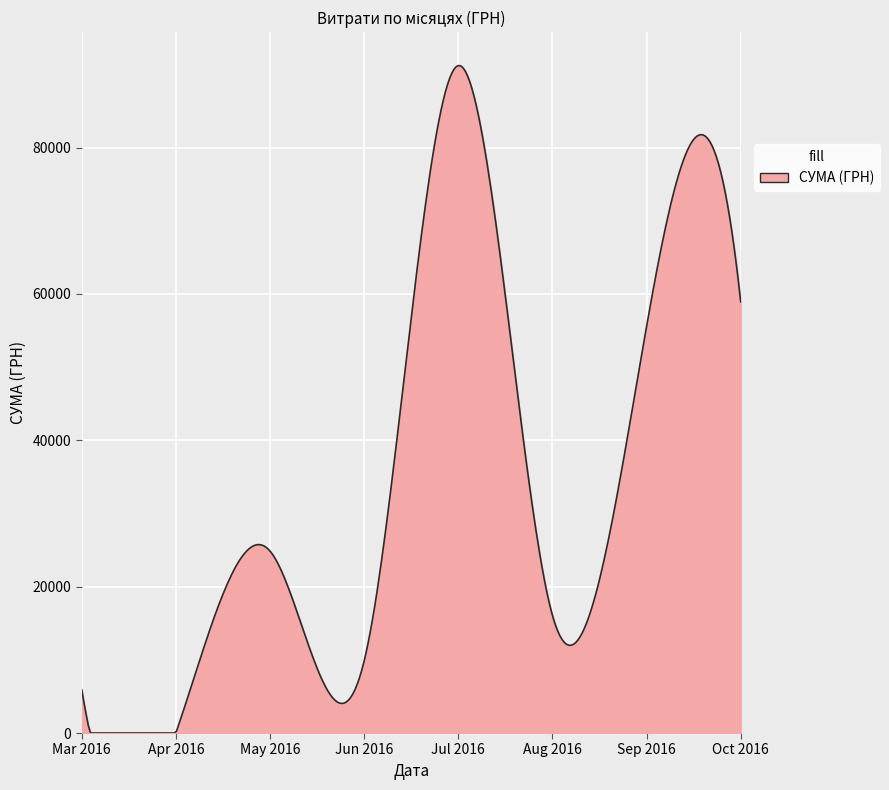

What is the difference between the maximum and minimum values?

91217.1